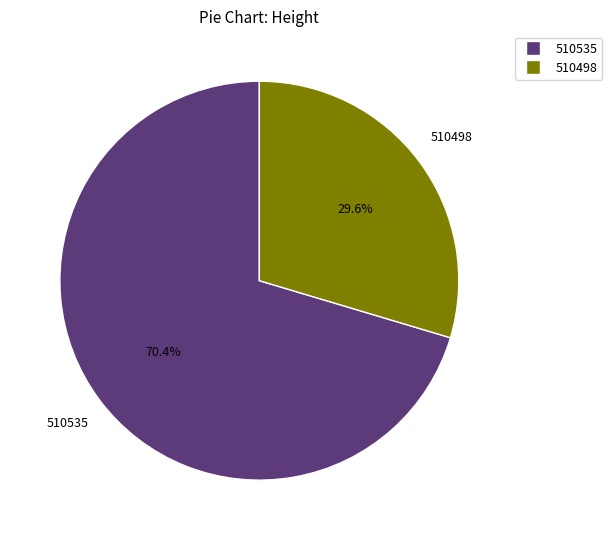

How many slices are in this pie chart?

2